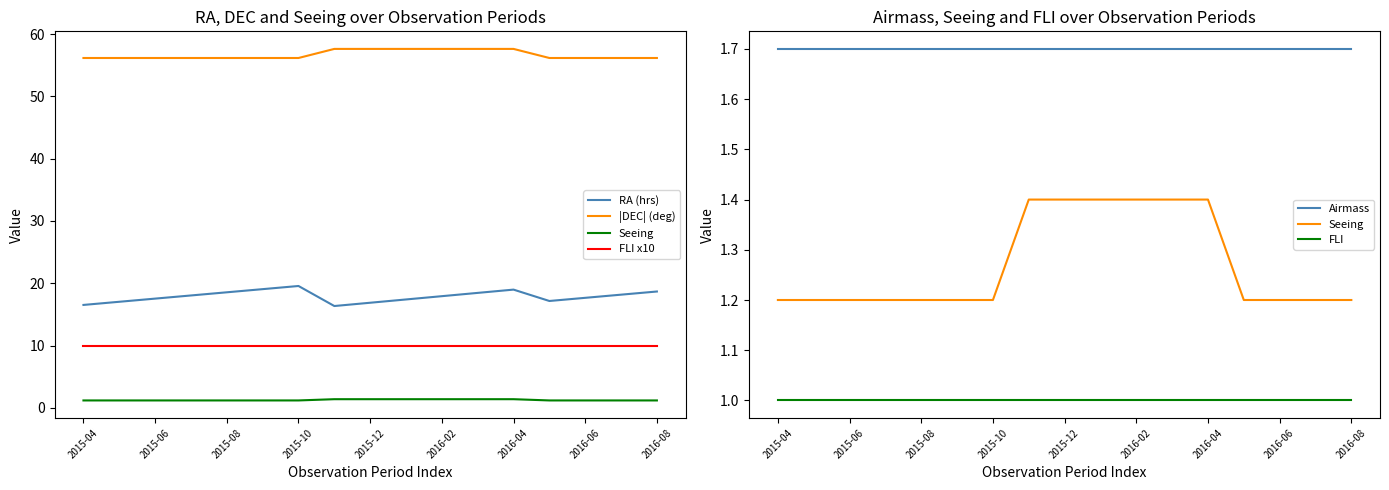

Between 2015-04 and 9, which series saw the biggest shift?

|DEC| (deg)